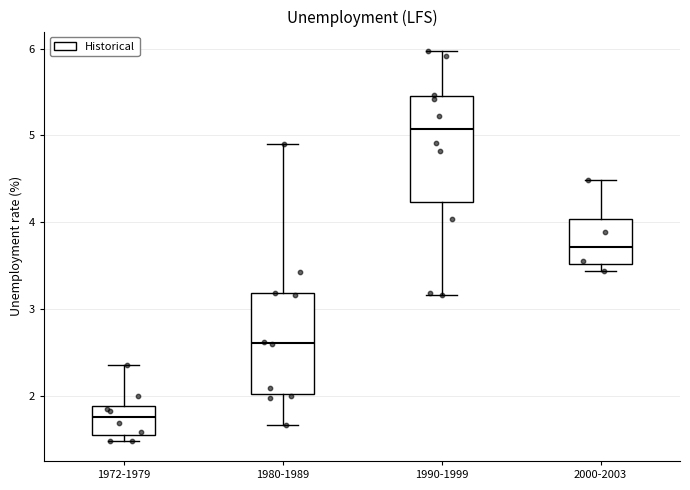

Reading left to right, read every box against the y-axis: the position of its median line, the range the box covers, and the ends of its whiskers. The values are not printed on the chart, so give them approximately, as read against the axis.

1972-1979: median 1.8, box 1.6 to 1.9, whiskers 1.5 to 2.3
1980-1989: median 2.6, box 2.0 to 3.2, whiskers 1.7 to 4.9
1990-1999: median 5.1, box 4.2 to 5.5, whiskers 3.2 to 6.0
2000-2003: median 3.7, box 3.5 to 4.0, whiskers 3.4 to 4.5